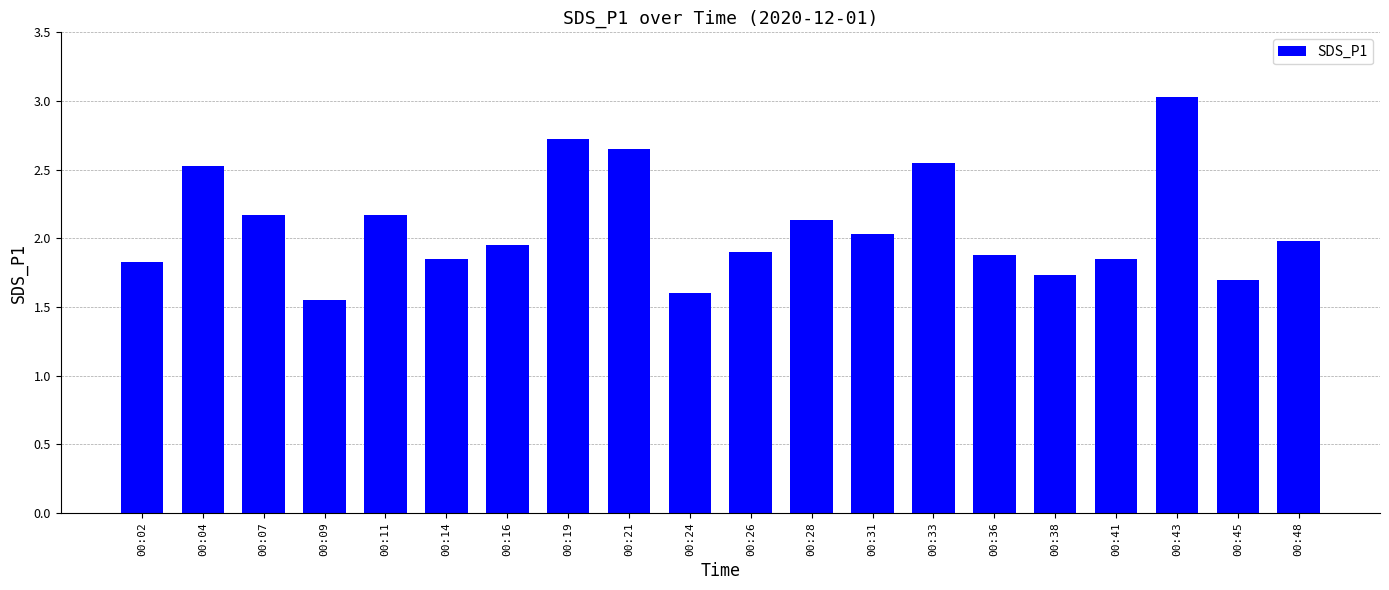

True or false: the data shows 4.3 at 00:33.

False